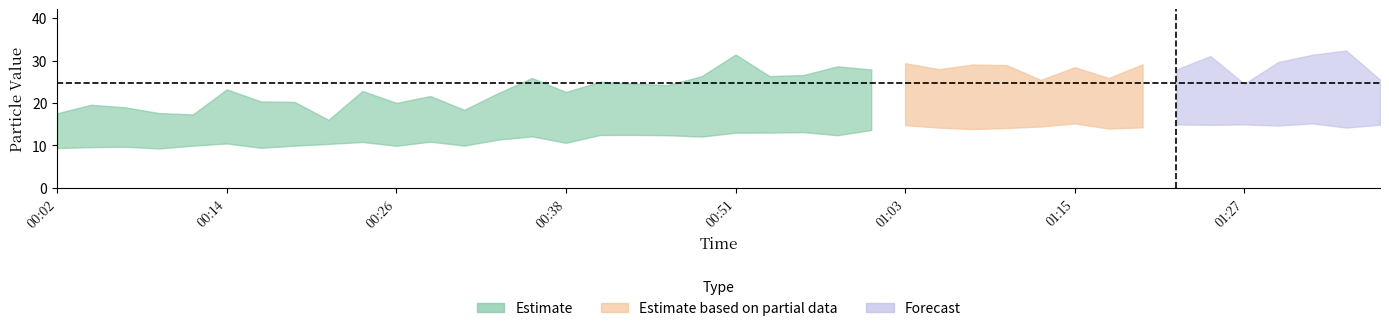

Reading left to right, list all the values displayed in this chart.

SDS_P1: 17.6	19.6	19.0	17.6	17.3	23.2	20.4	20.2	16.0	22.9	20.0	21.6	18.4	22.3	25.9	22.6	25.0	24.6	24.2	26.3	31.4	26.4	26.6	28.6	27.9	29.4	28.0	29.1	28.9	25.4	28.4	25.9	29.1	27.9	31.1	24.5	29.7	31.4	32.4	25.5
SDS_P2: 9.4	9.6	9.7	9.3	9.9	10.4	9.4	9.9	10.3	10.8	9.9	10.9	9.9	11.3	12.1	10.6	12.4	12.5	12.4	12.1	13.0	13.0	13.1	12.4	13.6	14.8	14.2	13.8	14.1	14.4	15.2	14.0	14.2	14.9	14.8	14.9	14.7	15.2	14.2	14.9